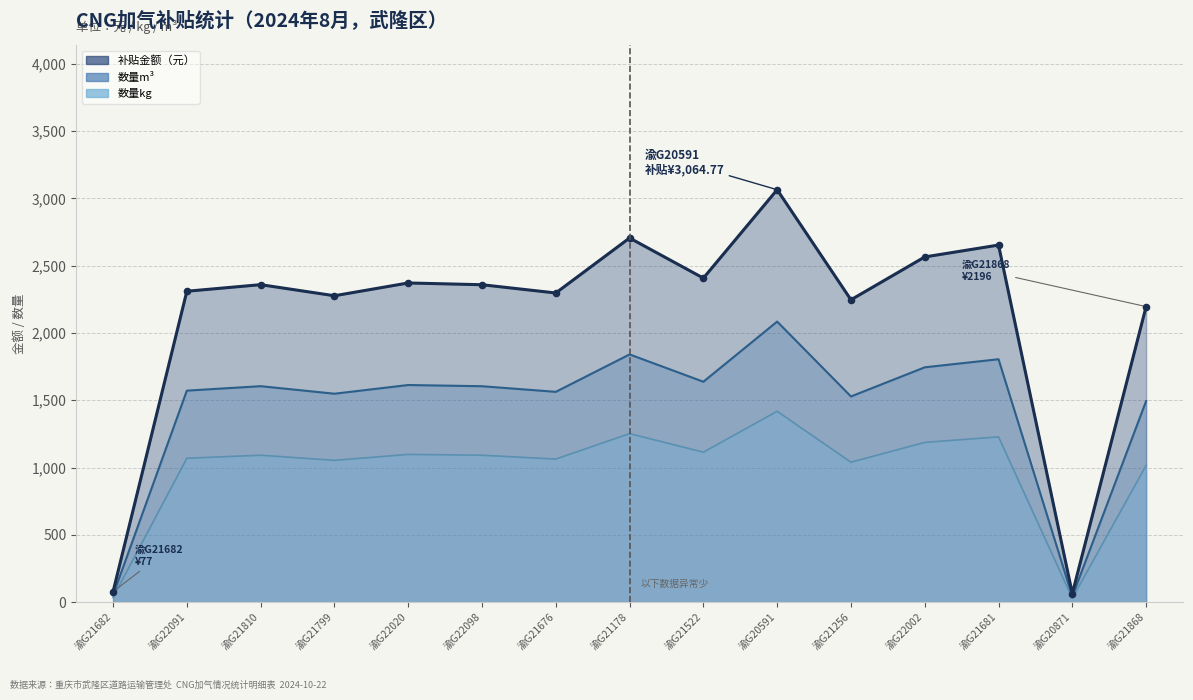

At how many categories does at least one series exceed 592?

13